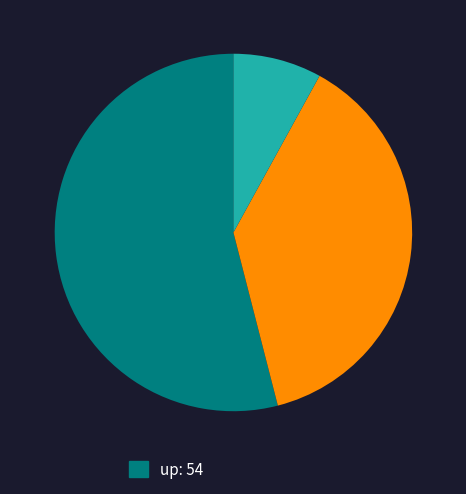

Count the number of slices in the pie.

3